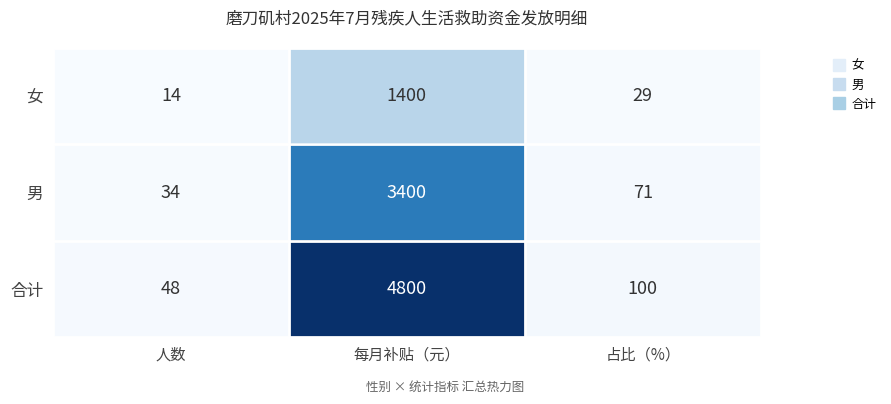

List the labels in order of 男 value, largest first.

每月补贴（元）, 占比（%）, 人数